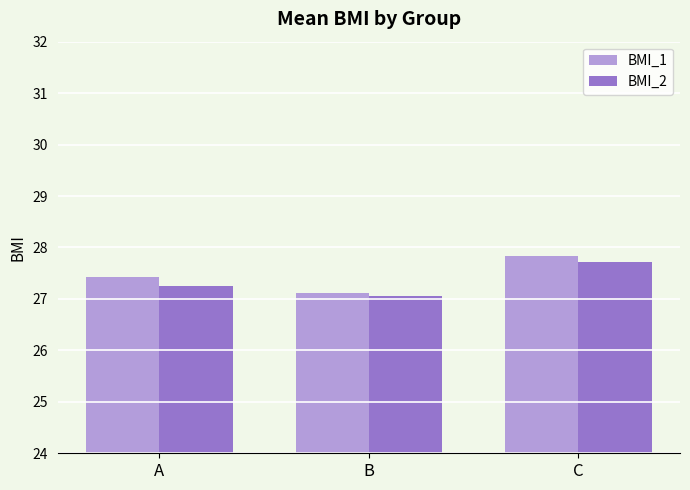

How many bars are there in each group?

2